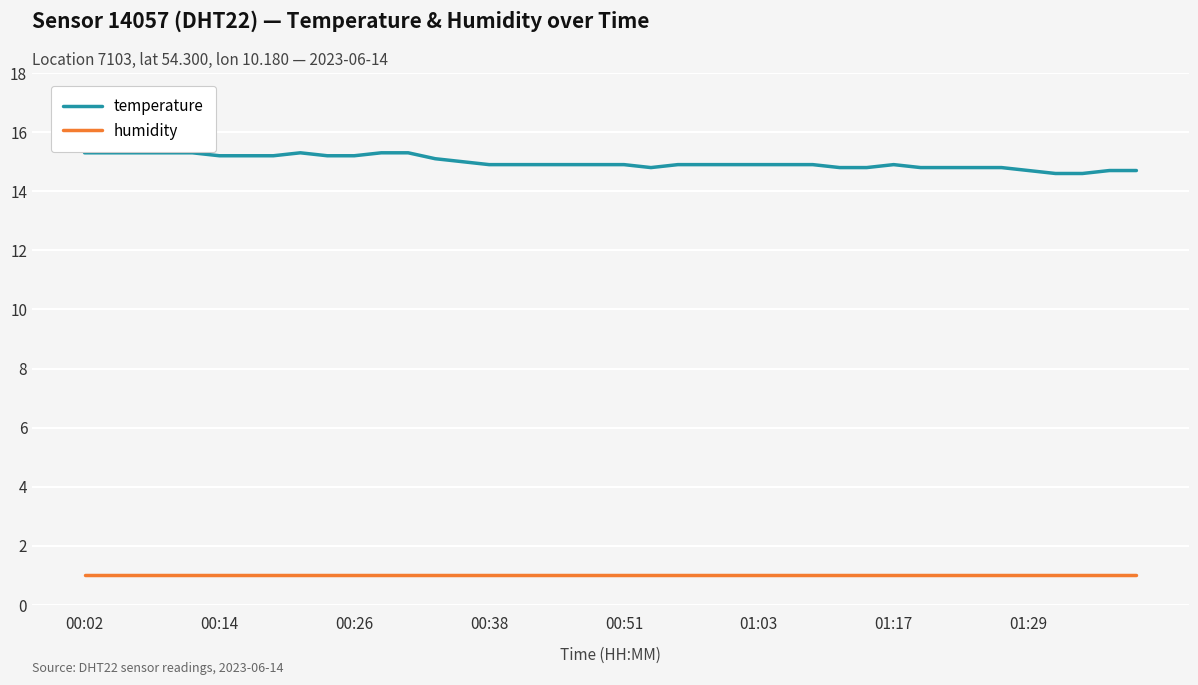

True or false: temperature and humidity intersect in this chart.

False